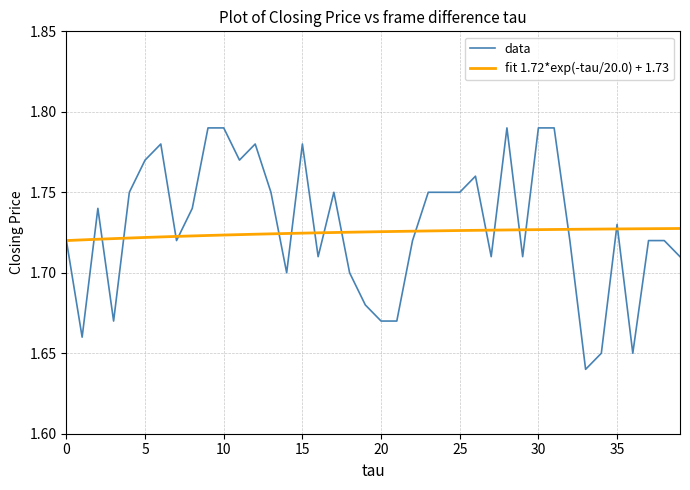

Rank the series by their maximum value, from lowest to highest.

fit 1.72*exp(-tau/20.0) + 1.73, data